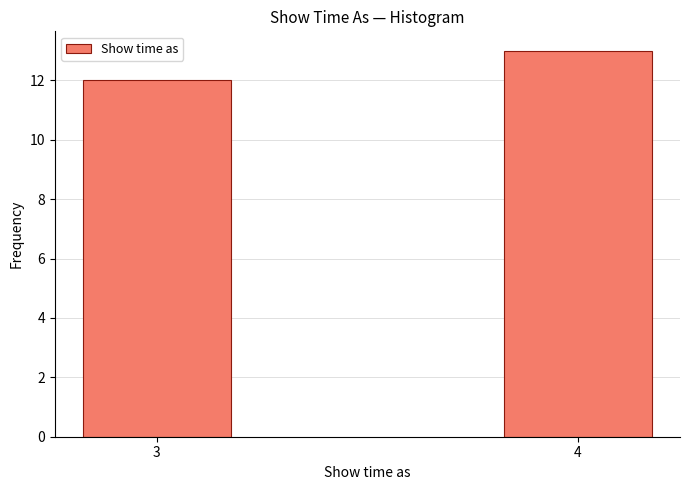

Reading left to right, transcribe all the data shown in this chart.

3=12	4=13